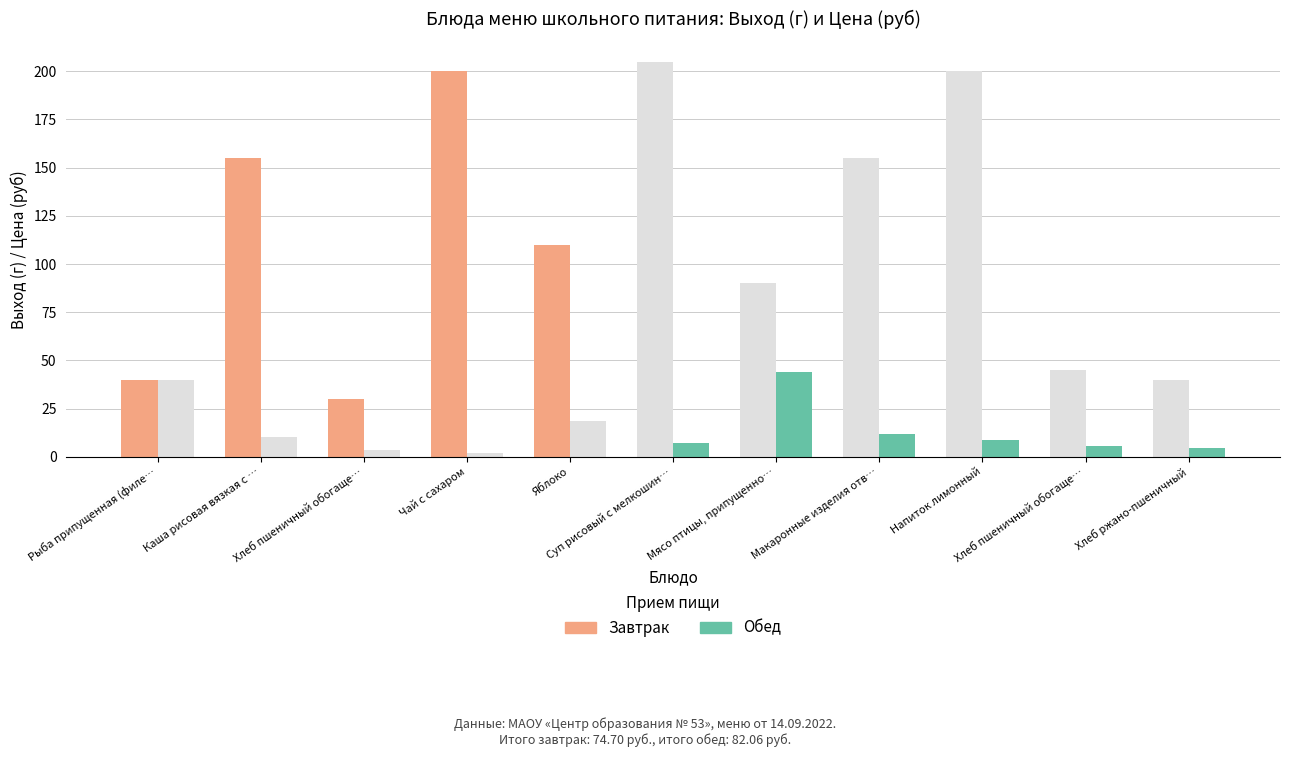

List the series in order of their peak value, highest first.

Выход (г), Цена (руб)